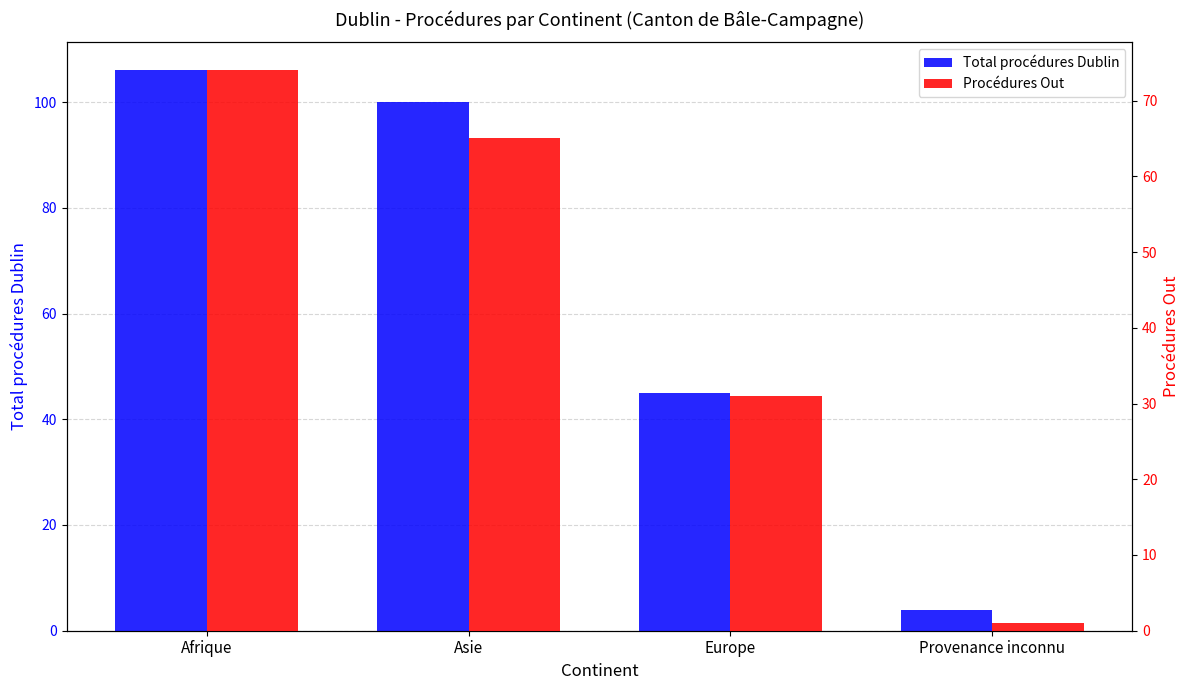

Rank the series by their maximum value, from highest to lowest.

Total procédures Dublin, Procédures Out